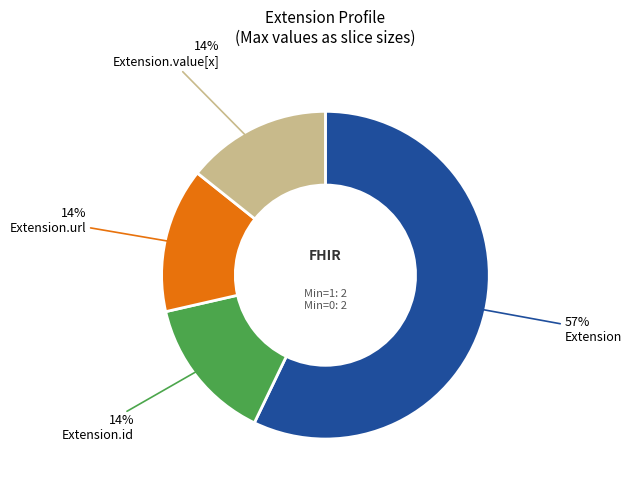

How many slices are in this pie chart?

4